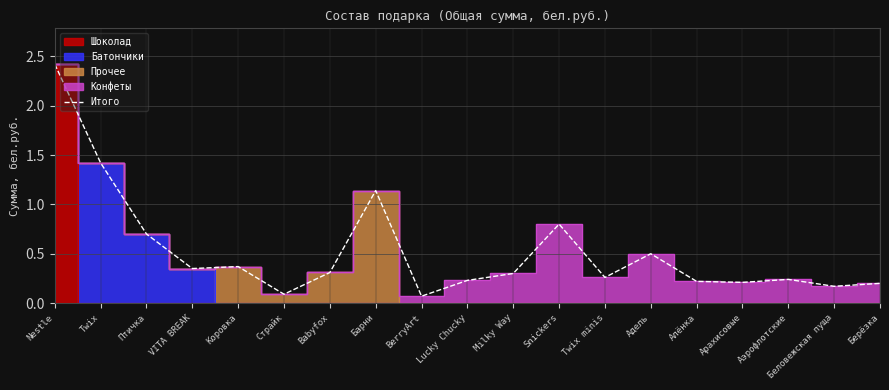

What is the sum of all values?

10.0